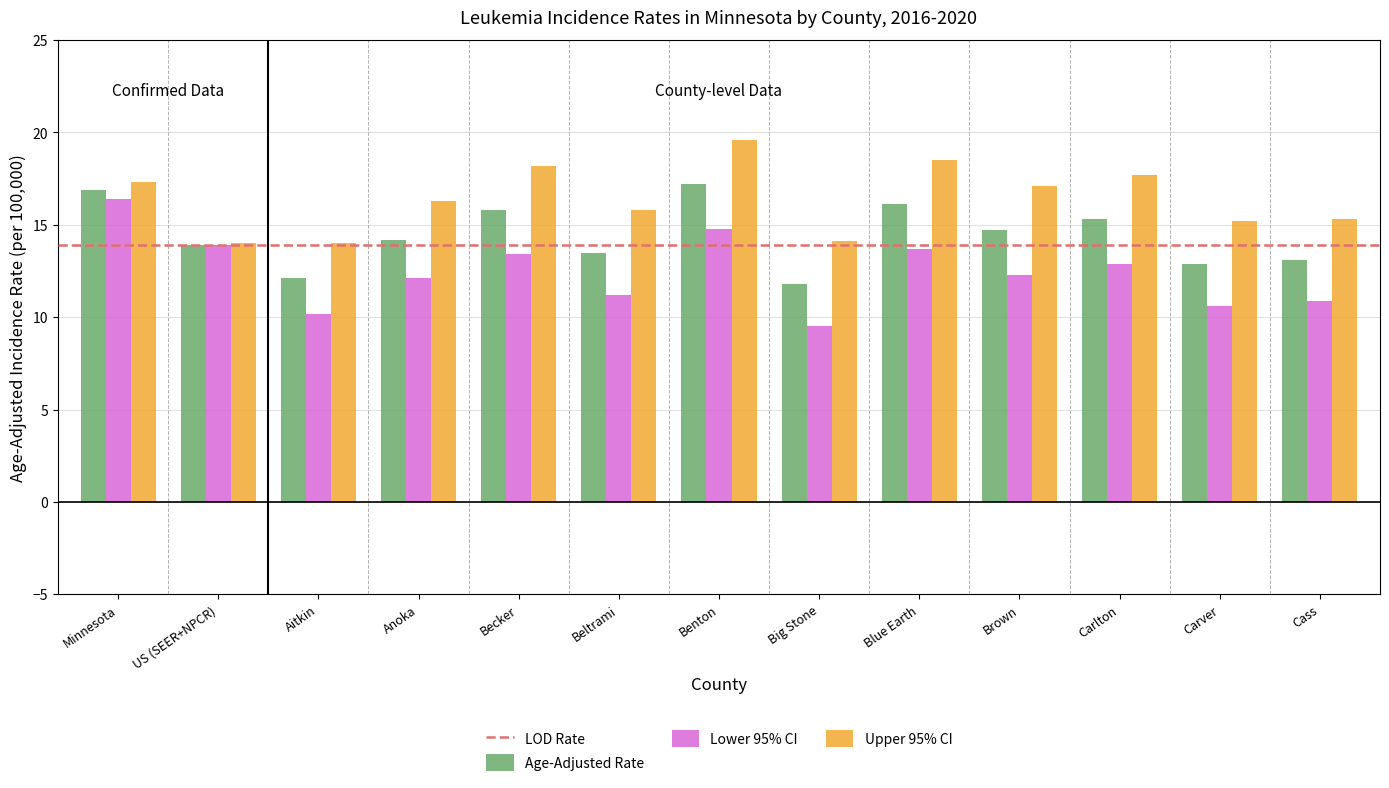

Is it true that Age-Adjusted Rate equals 3.8 at Minnesota?

False